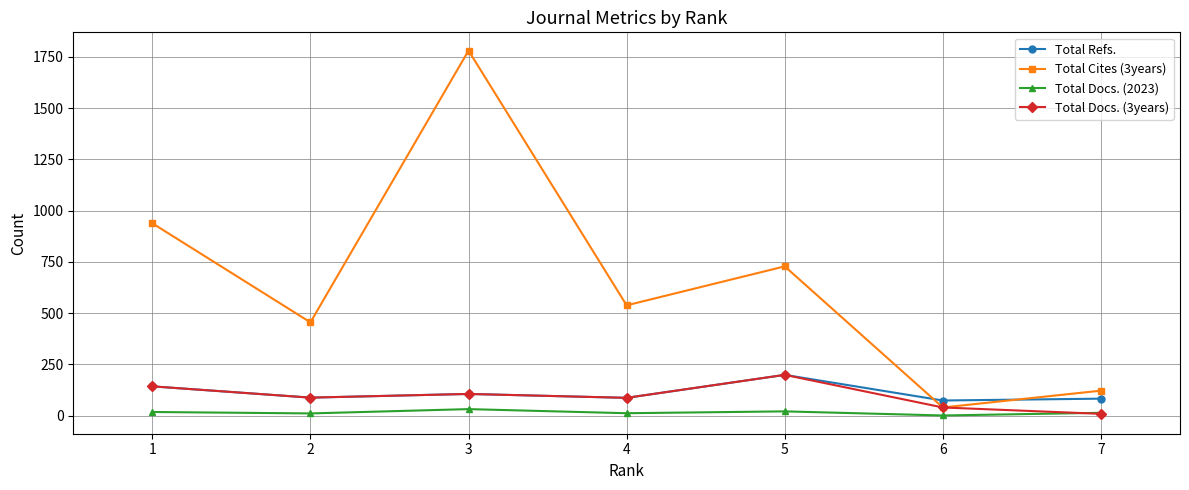

Which series changed the most between 6 and 1?

Total Cites (3years)